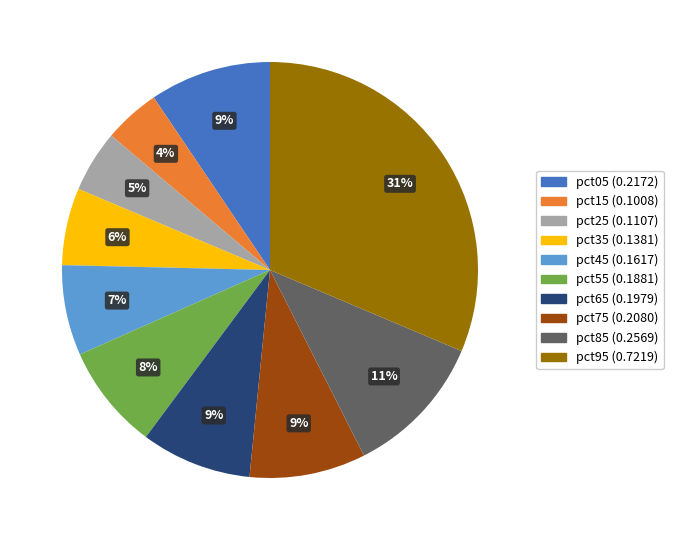

How many segments does this pie chart have?

10